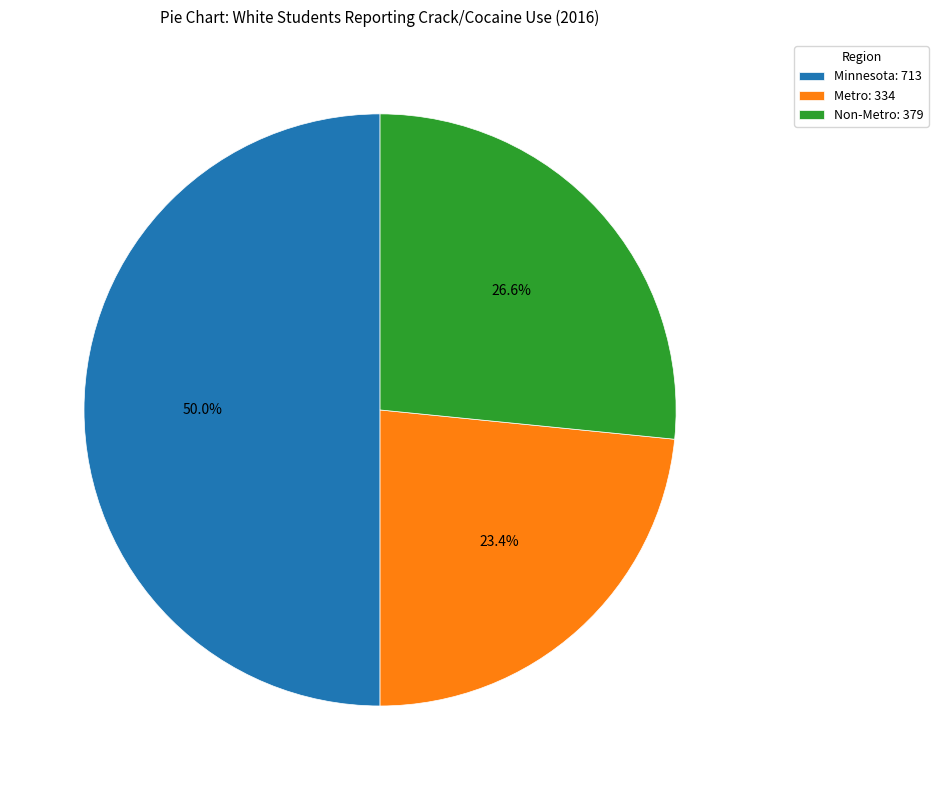

Is it true that Minnesota is 44% of the pie?

False